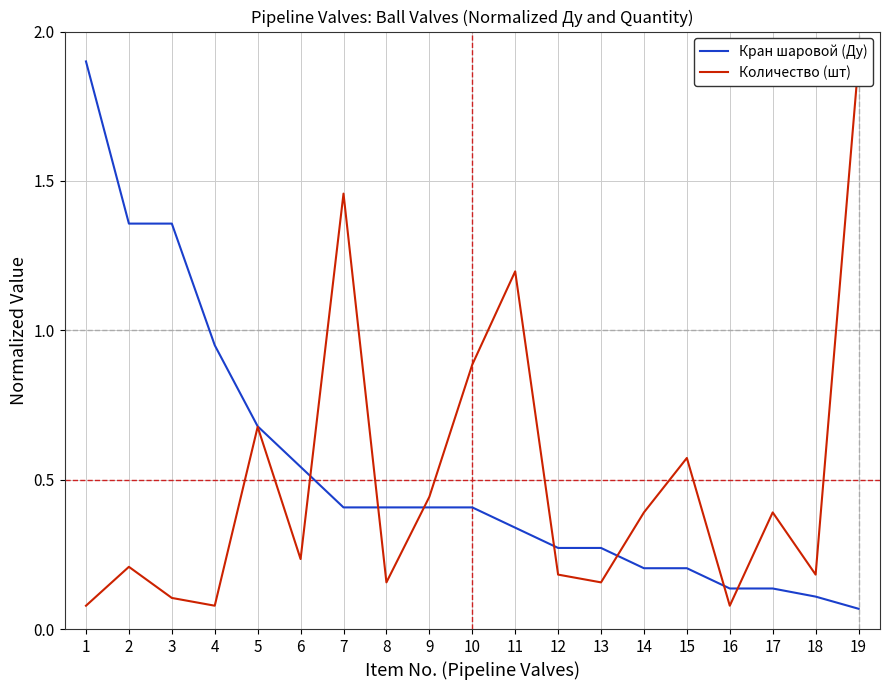

Which series has the largest total across all categories?

Кран шаровой (Ду)